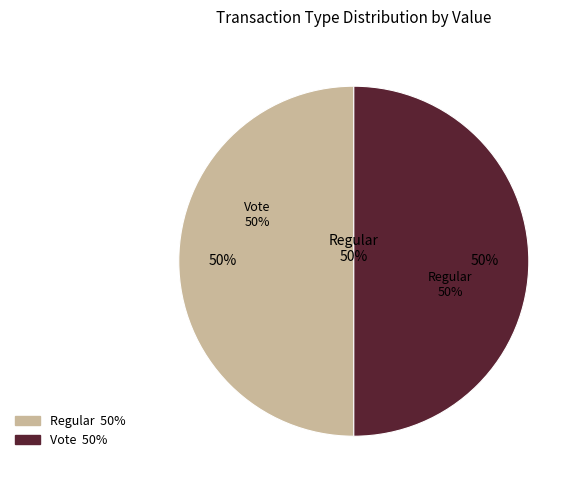

What is the largest slice in the pie chart?

Vote (direction=1, io_index=3)